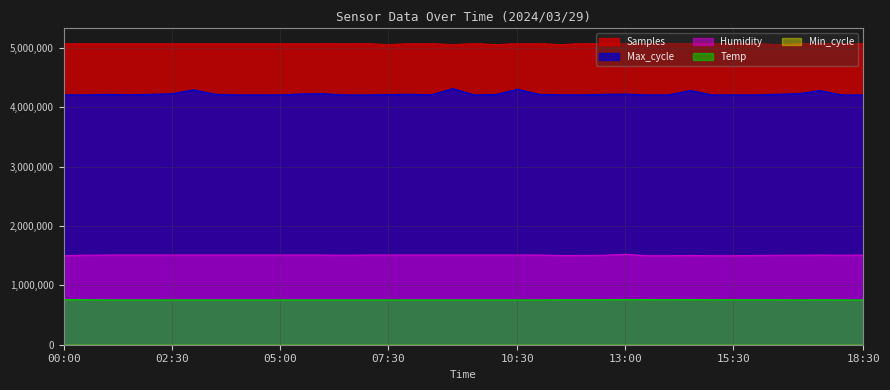

What is the maximum value shown in the chart?

5074334.0